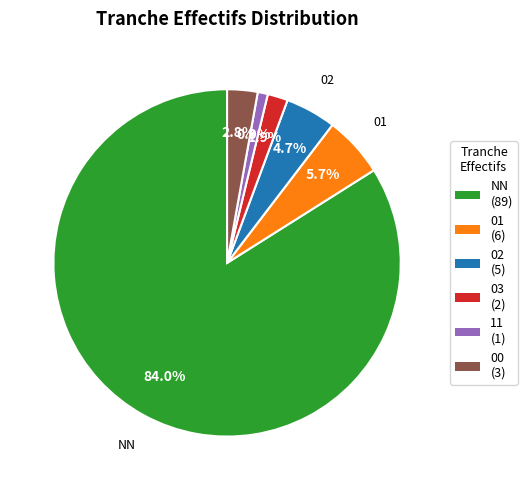

Which slice is the smallest?

11